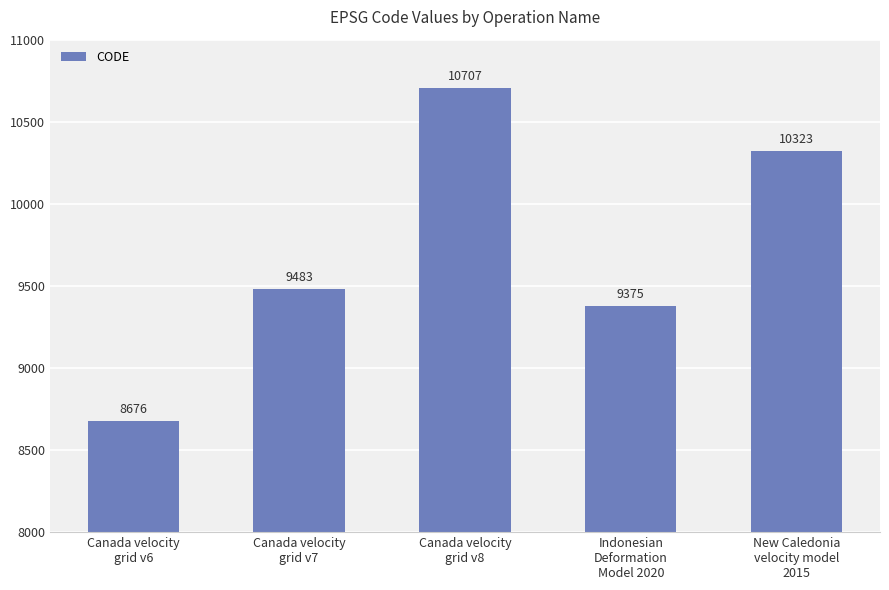

The value at Canada velocity
grid v6 is 12152. True or false?

False